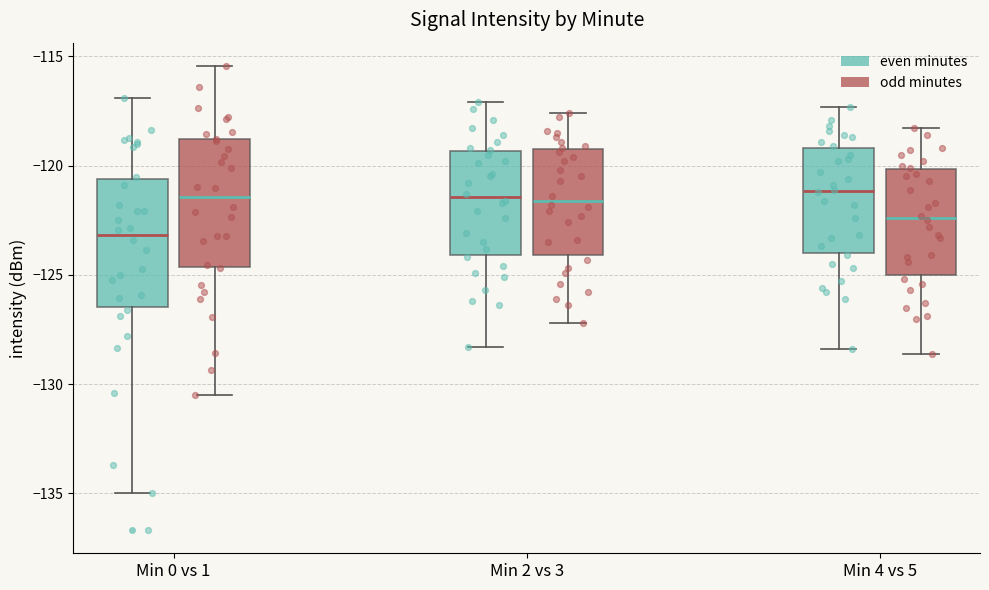

Where does the lower whisker of the box for Min 0 vs 1 (even minutes) end on the y-axis? The values are not printed on the chart, so give them approximately, as read against the axis.

-135.0